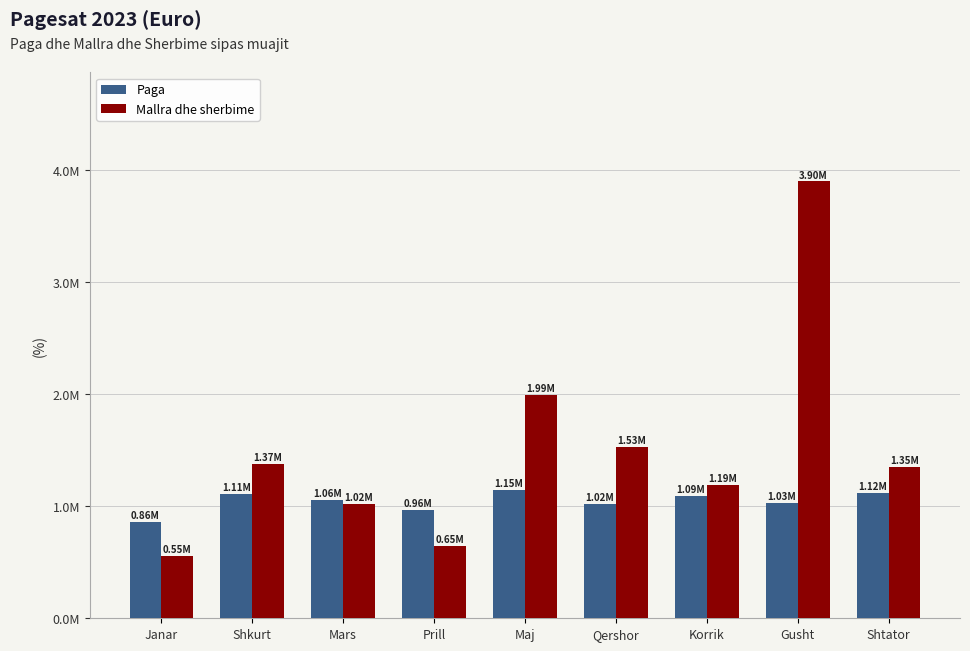

What are all the series names shown in the legend?

Paga, Mallra dhe sherbime